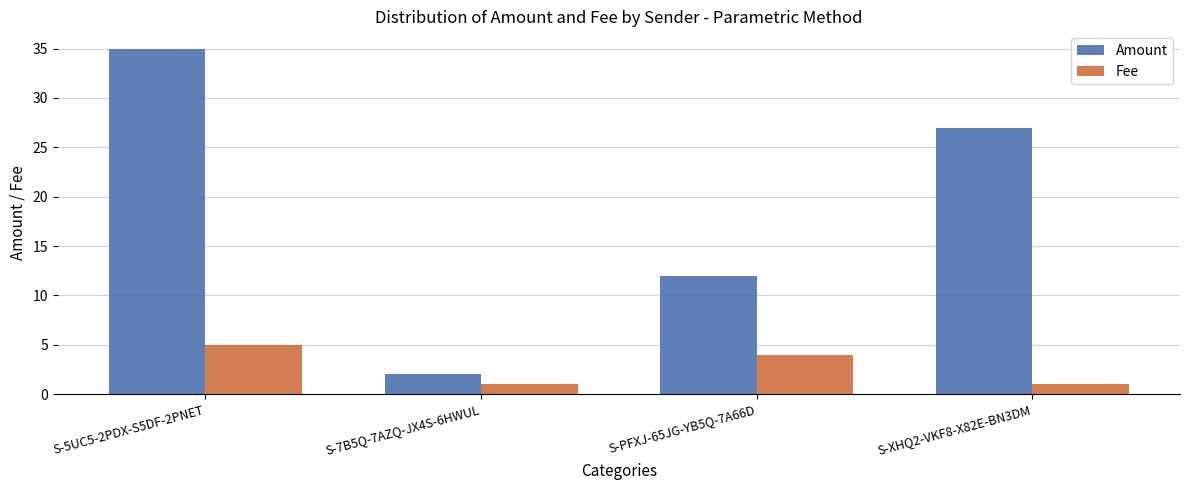

What is the label of the 4th bar from the left?

S-XHQ2-VKF8-X82E-BN3DM